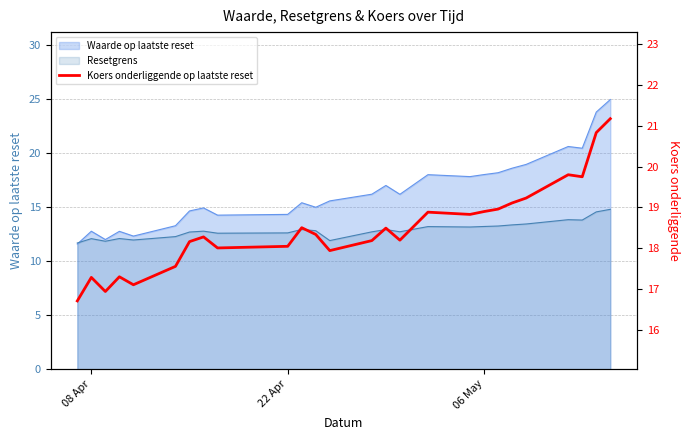

Reading right to left, transcribe all the data shown in this chart.

21.2	20.8	19.8	19.8	19.2	19.1	19.0	18.9	18.8	18.9	18.2	18.5	18.2	17.9	18.3	18.5	18.1	18.0	18.3	18.2	17.6	17.1	17.3	16.9	17.3	16.7